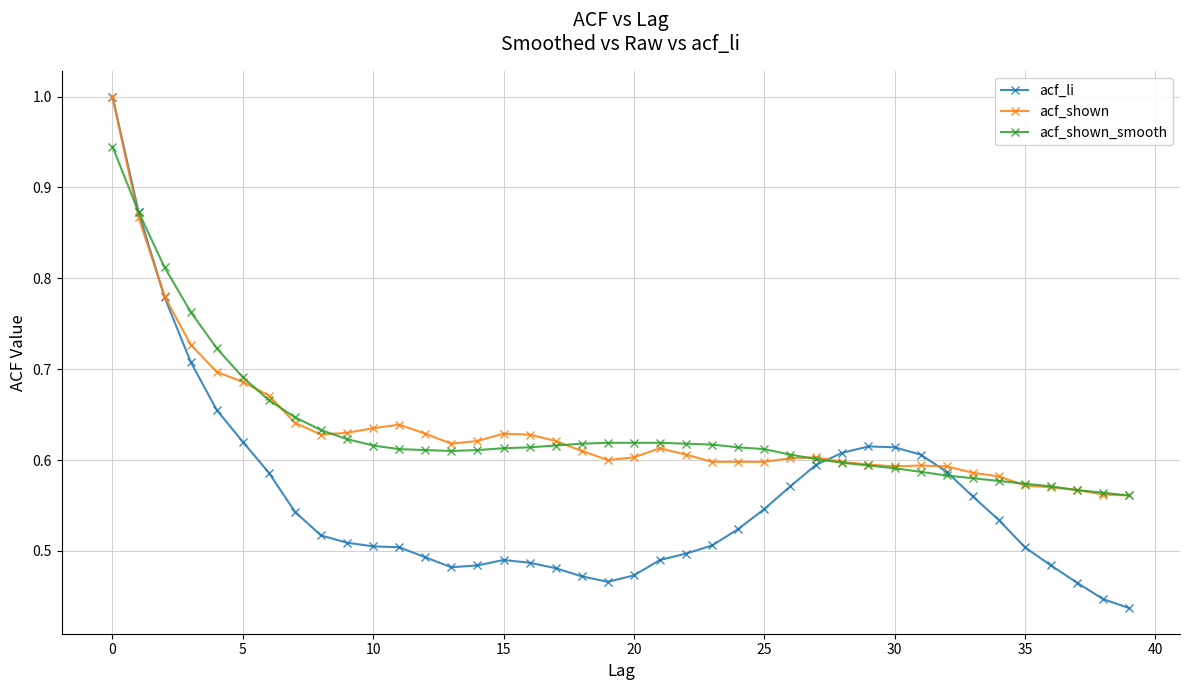

Count the number of categories in the chart.

40